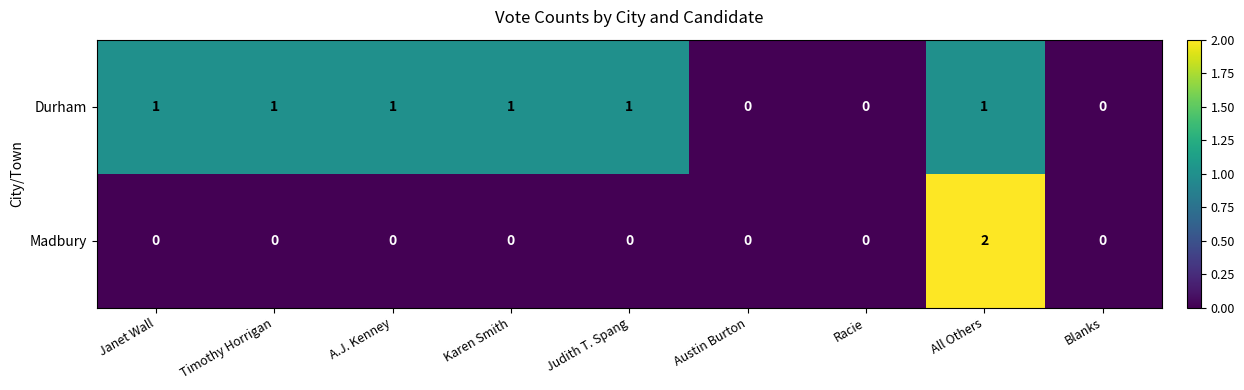

List the series in order of their overall mean, lowest first.

Madbury, Durham